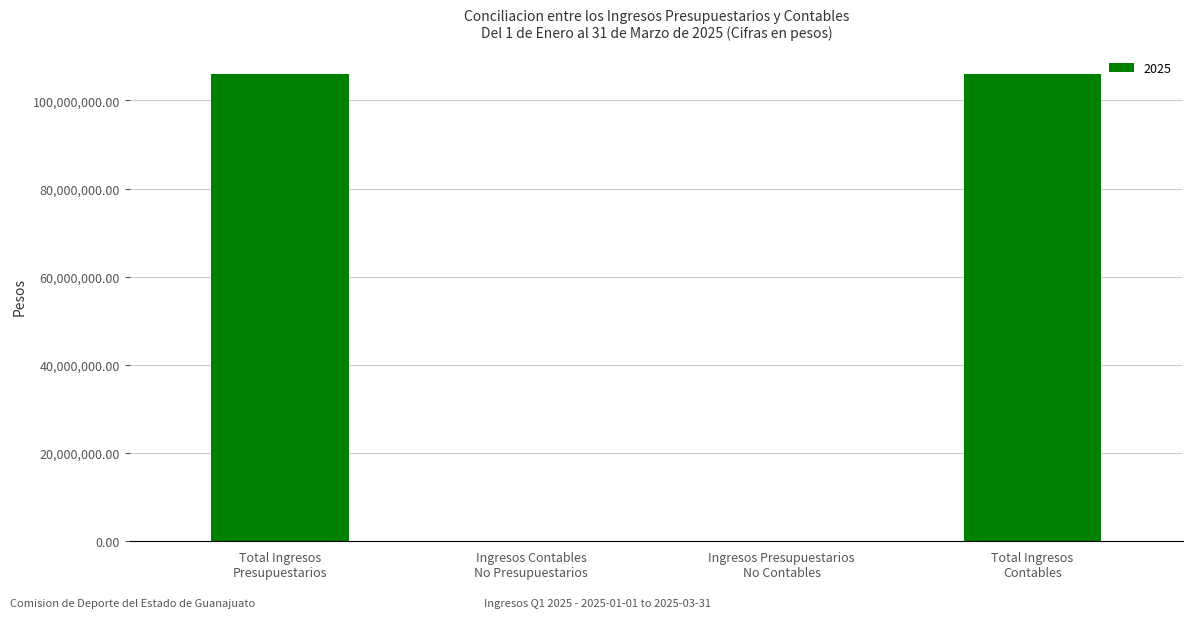

How many categories are shown in the chart?

4